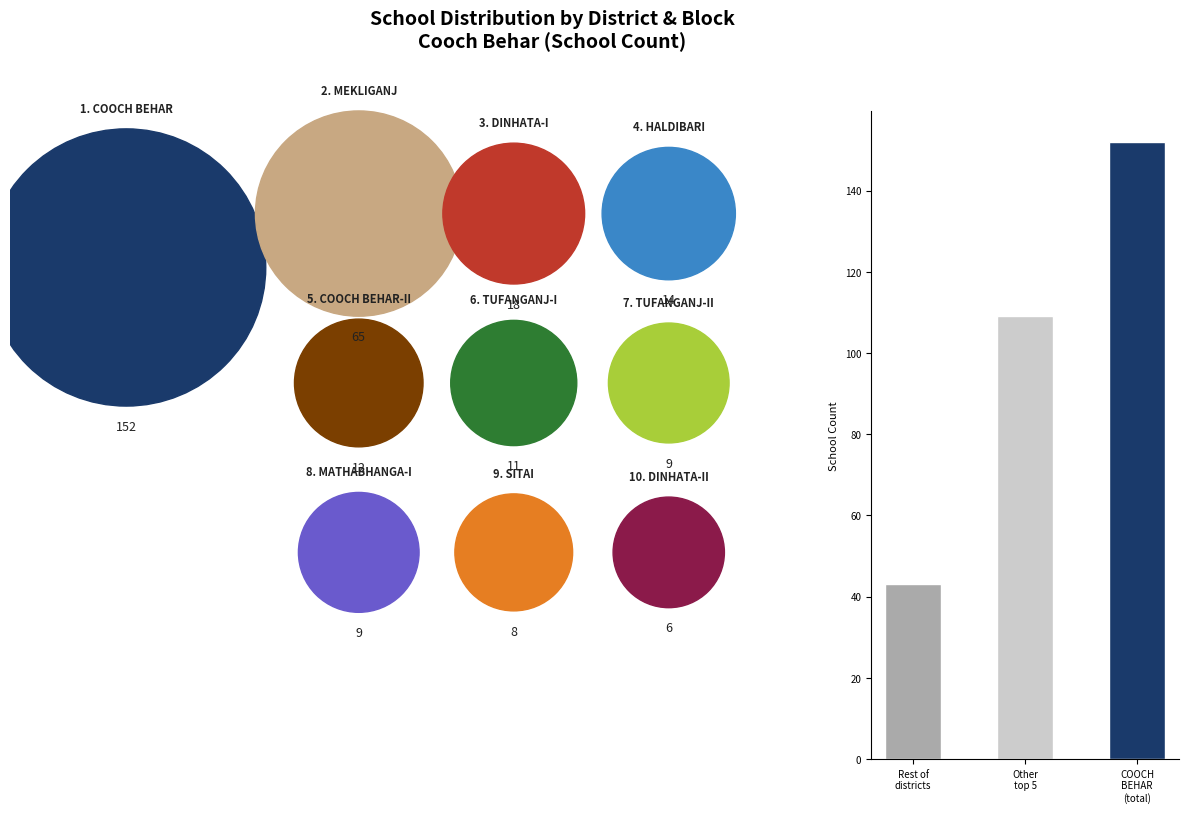

What is the difference between the maximum and second lowest values?

43